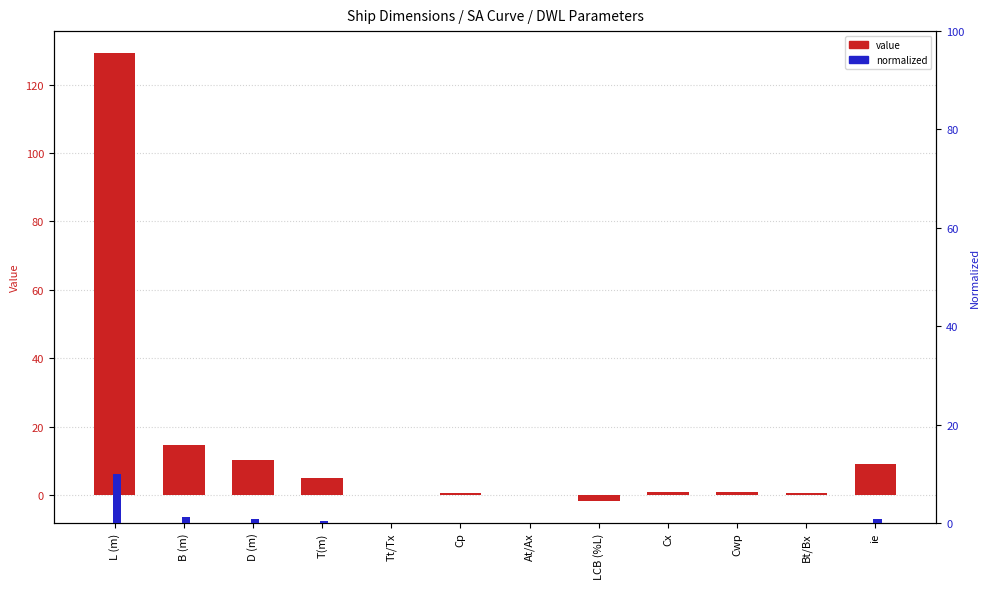

How many bars are there in each group?

2